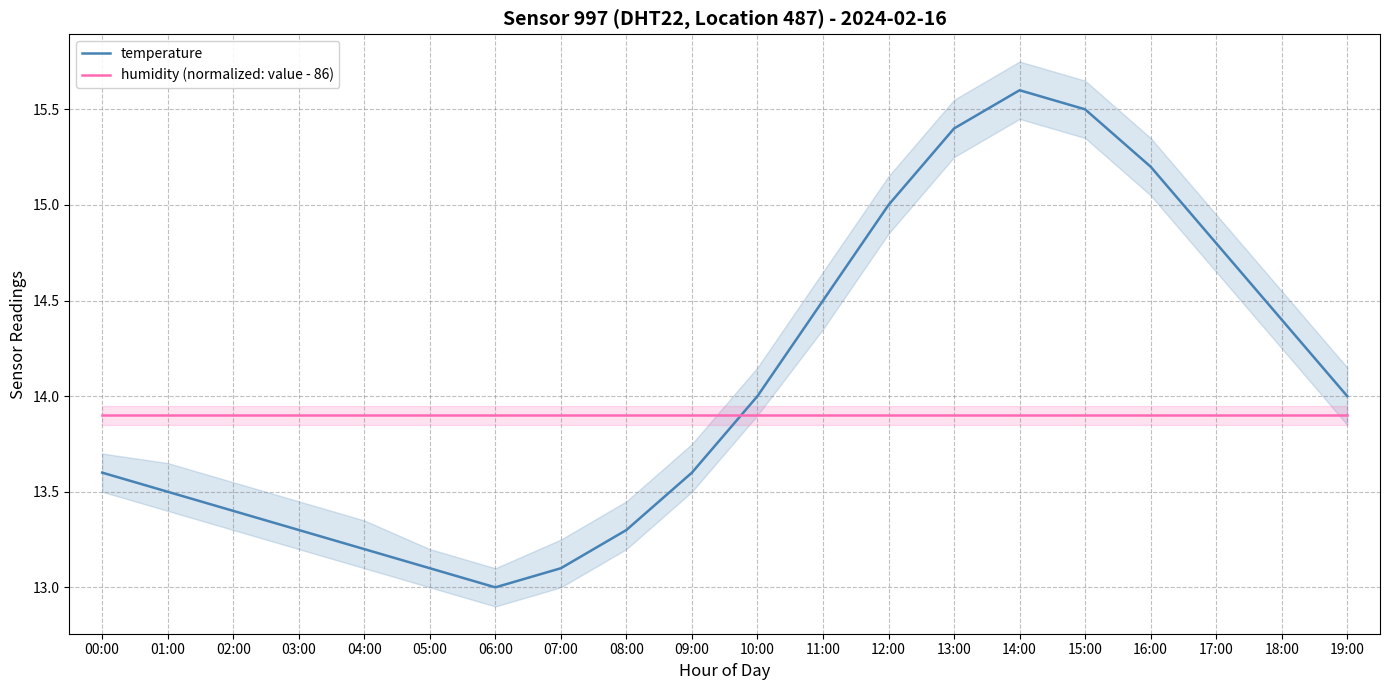

What is the average value of the humidity (normalized: value - 86) series?

13.9